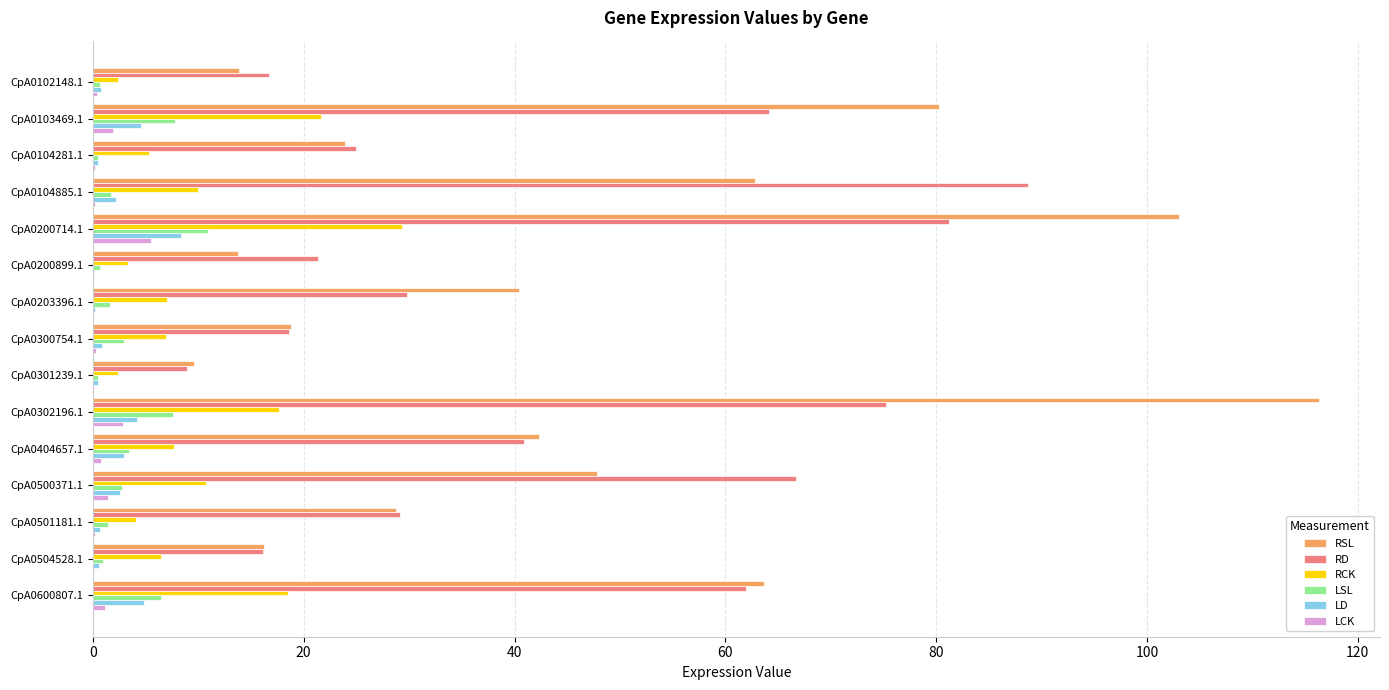

Between CpA0203396.1 and CpA0501181.1, which series saw the biggest shift?

RSL